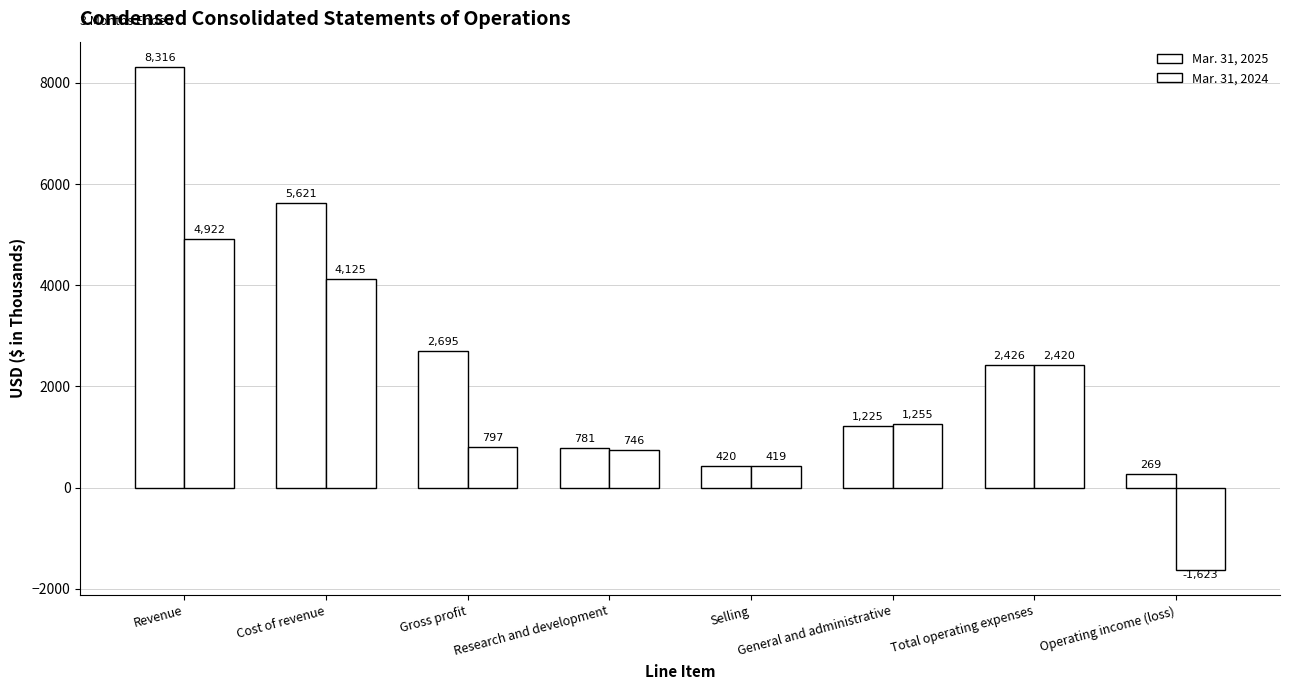

How many data points does each series have?

8